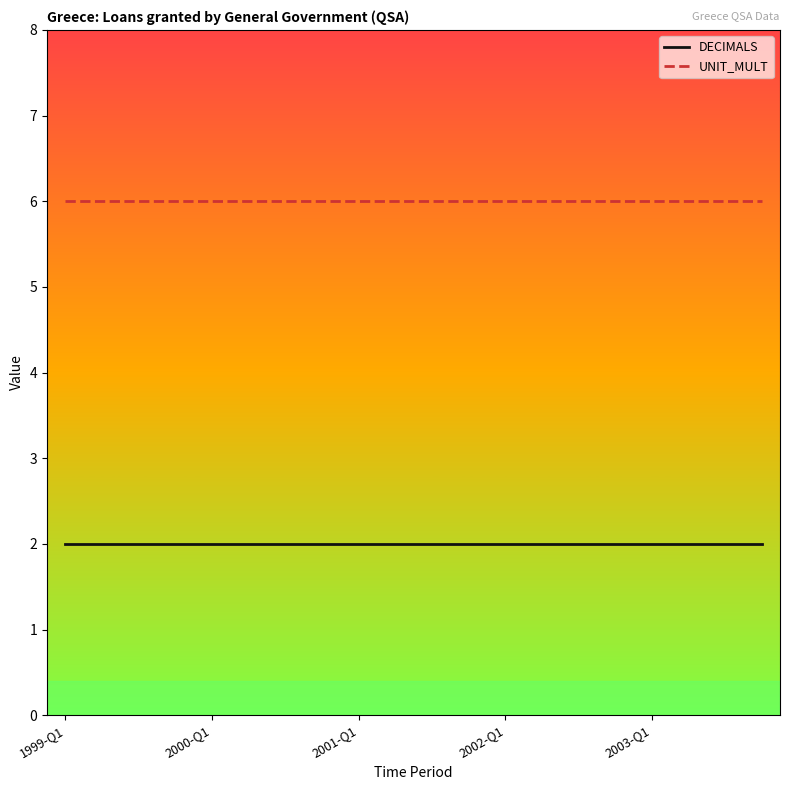

List the series in order of their peak value, highest first.

UNIT_MULT, DECIMALS